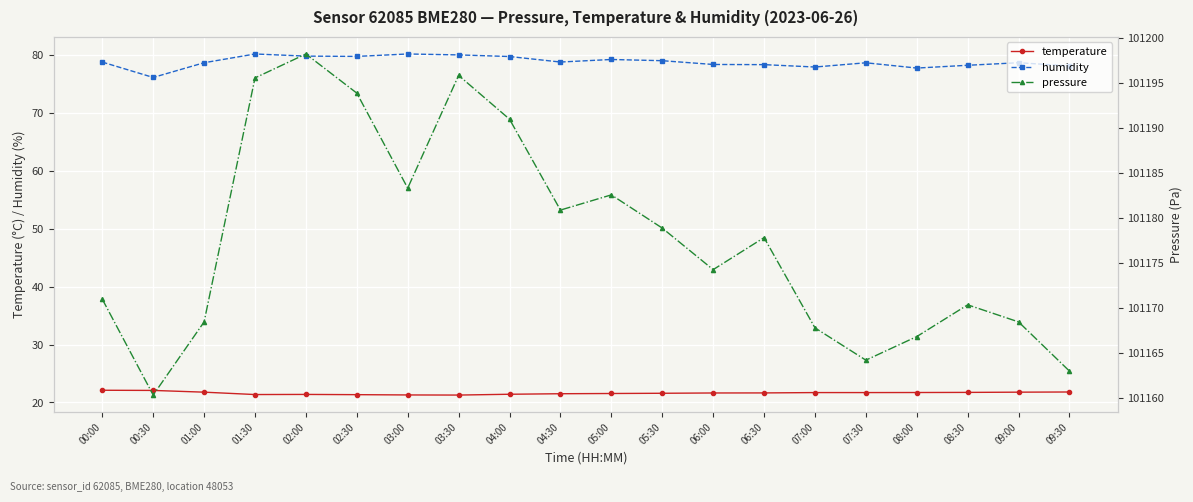

At how many categories does at least one series exceed 43266?

20